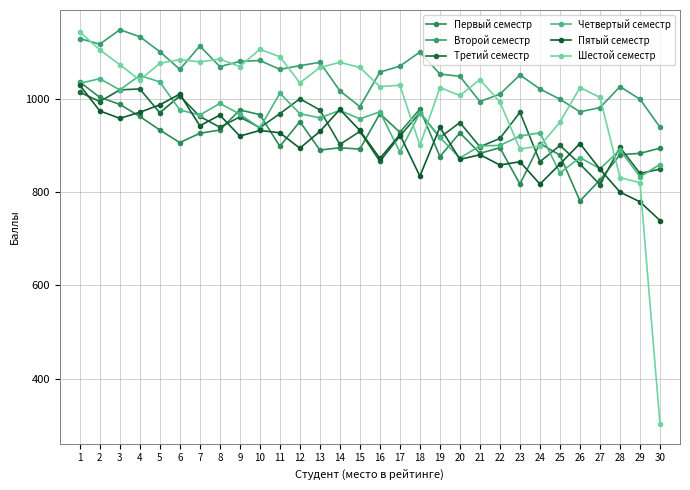

The Второй семестр series shows 1051 at 23. True or false?

True